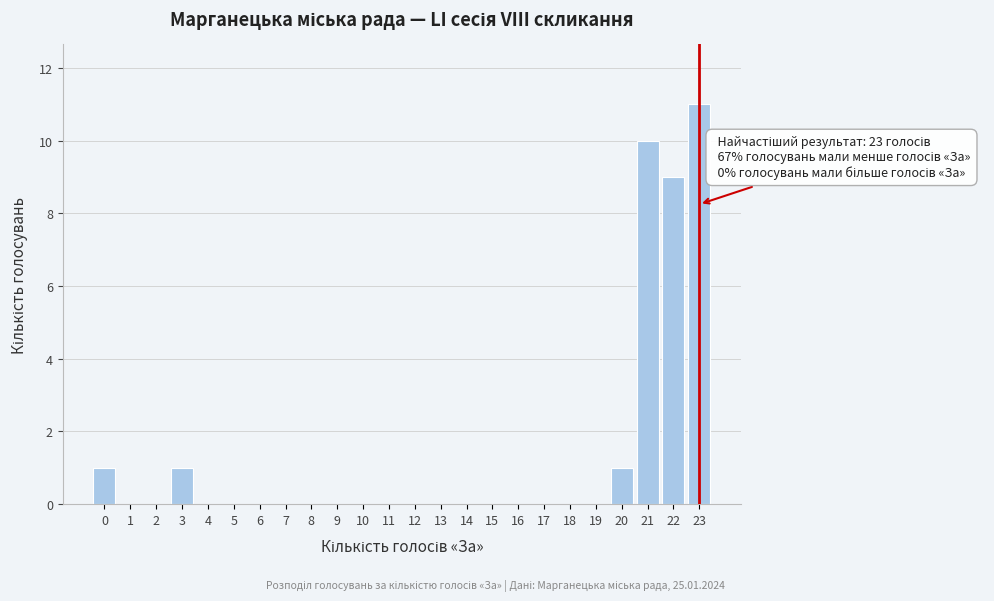

Over which range of the x-axis is the bar tallest?

22.5 to 23.5